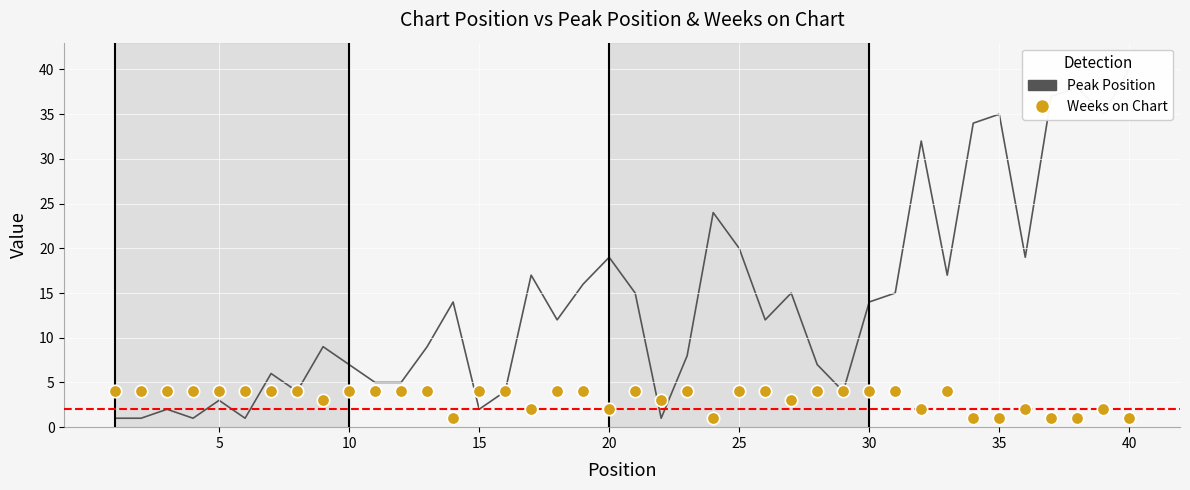

At which category is the sum across all series the highest?

40